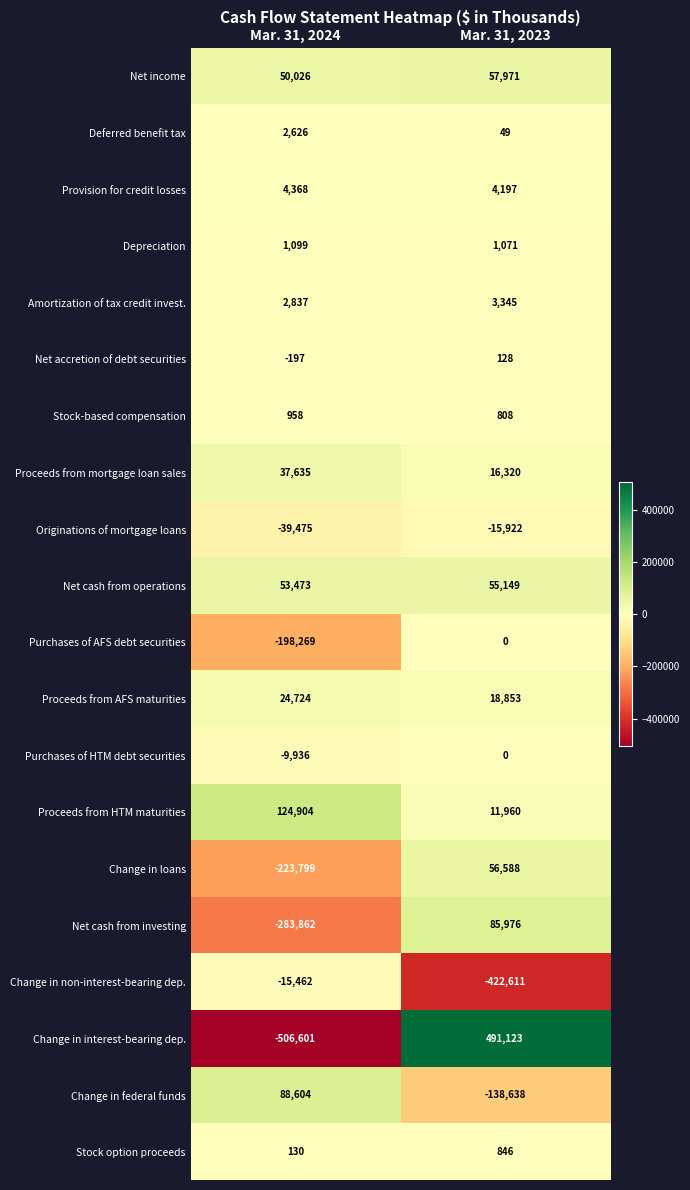

Which series changed the most between Mar. 31, 2024 and Mar. 31, 2023?

Change in interest-bearing dep.